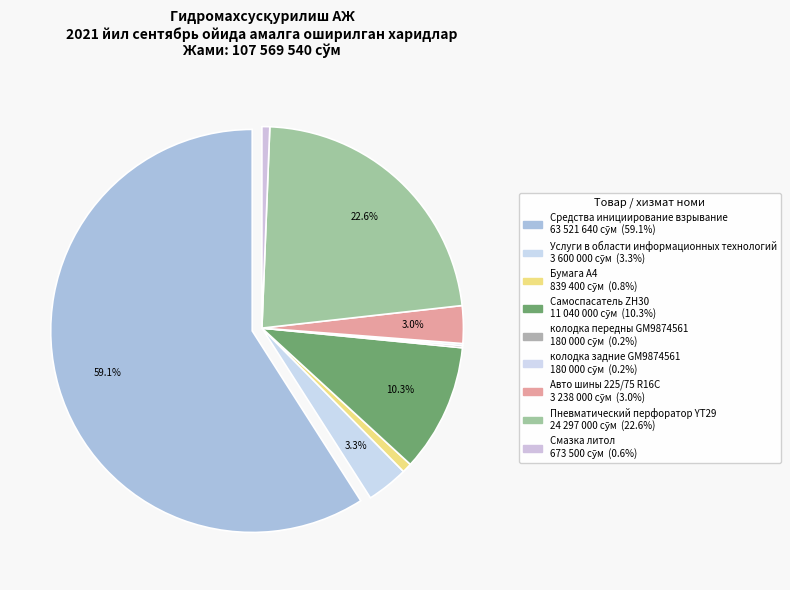

What is the largest slice in the pie chart?

Средства инициирование взрывание